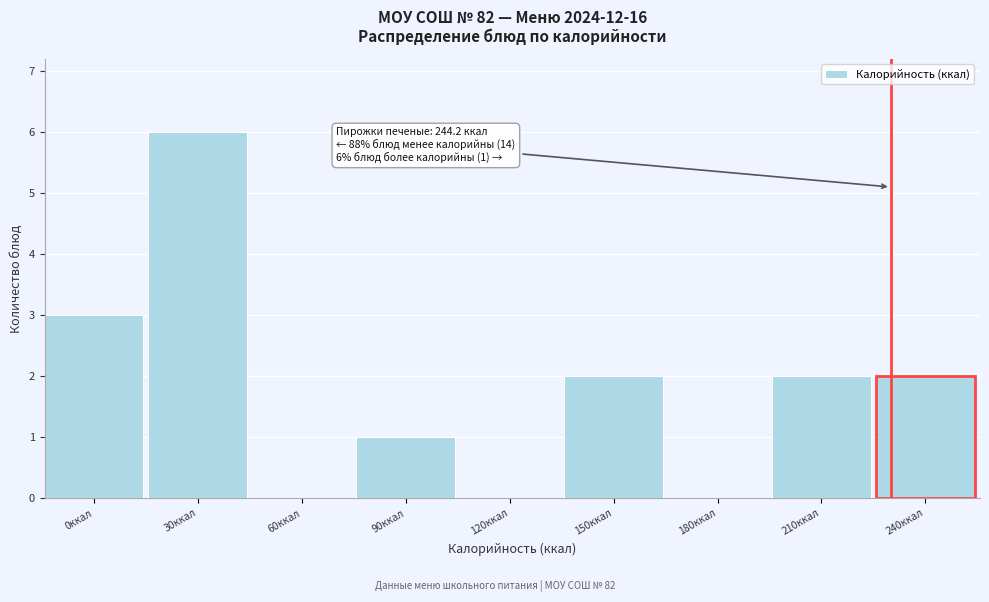

Reading right to left, transcribe all the data shown in this chart.

240ккал=2	210ккал=2	180ккал=0	150ккал=2	120ккал=0	90ккал=1	60ккал=0	30ккал=6	0ккал=3